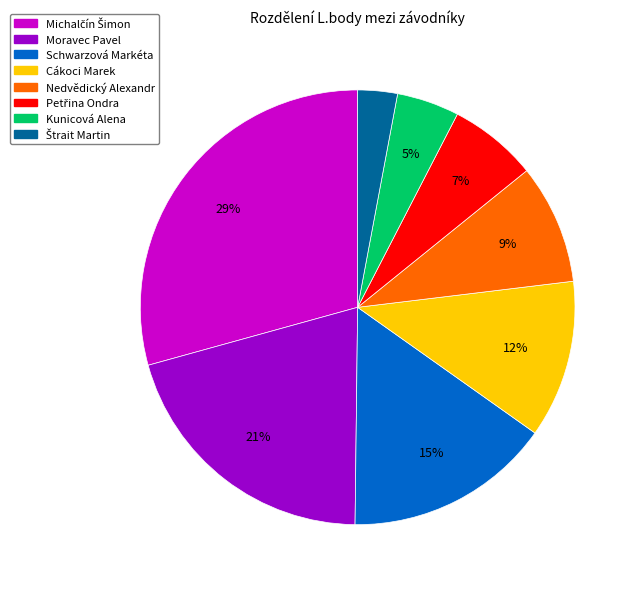

Does Nedvědický Alexandr represent more than half of the total?

No